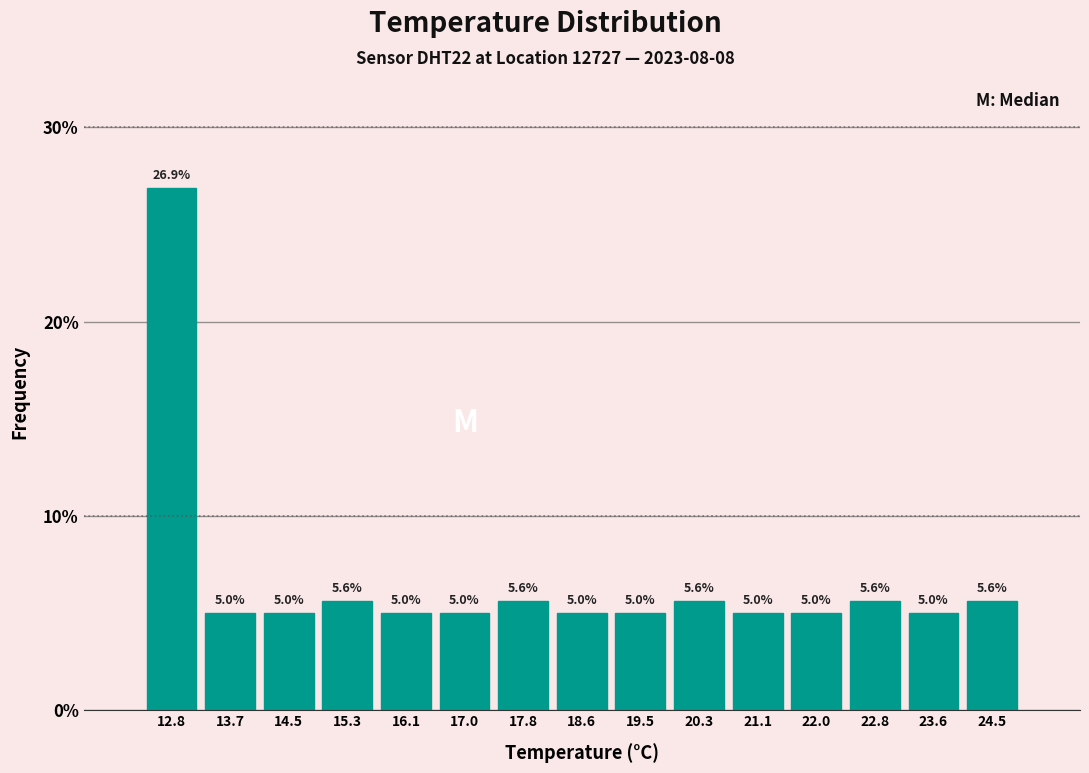

How tall is the bar that spans 19.9 to 20.7 on the x-axis? The bar edges are not printed on the chart, so give them approximately, as read against the axis.

5.6